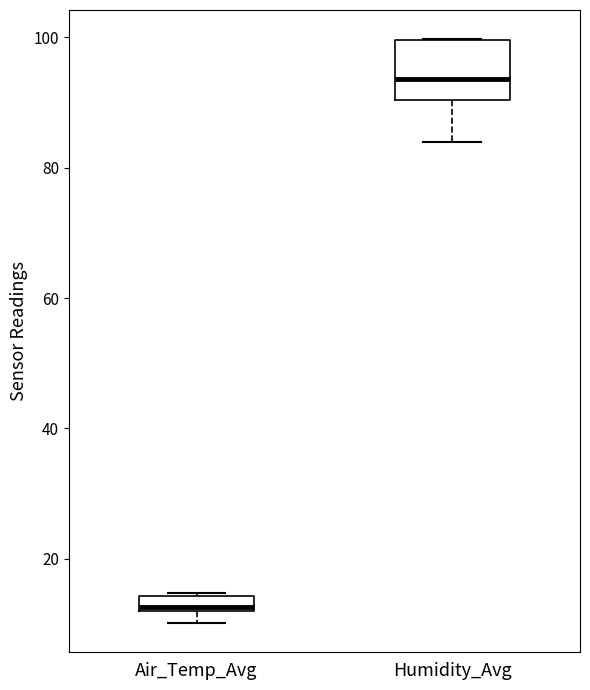

Comparing the boxes themselves (not the whiskers), which one is the tallest?

Humidity_Avg